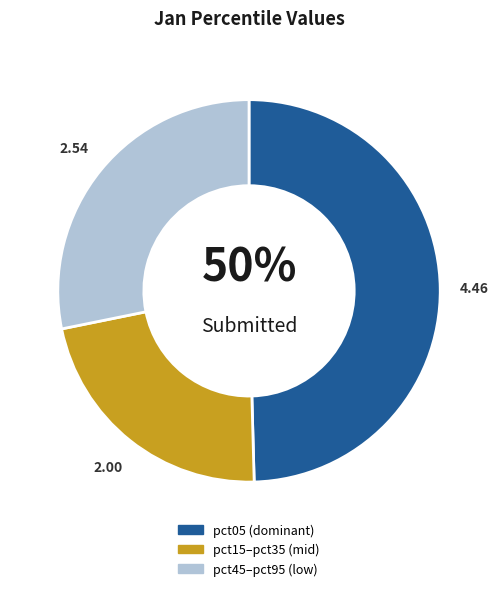

To the nearest percent, what is the average slice percentage?

33%